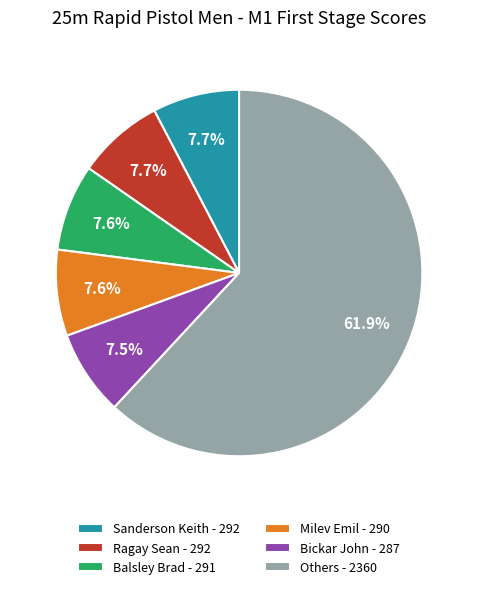

What percentage is NOT represented by Others - 2360?

38.1%